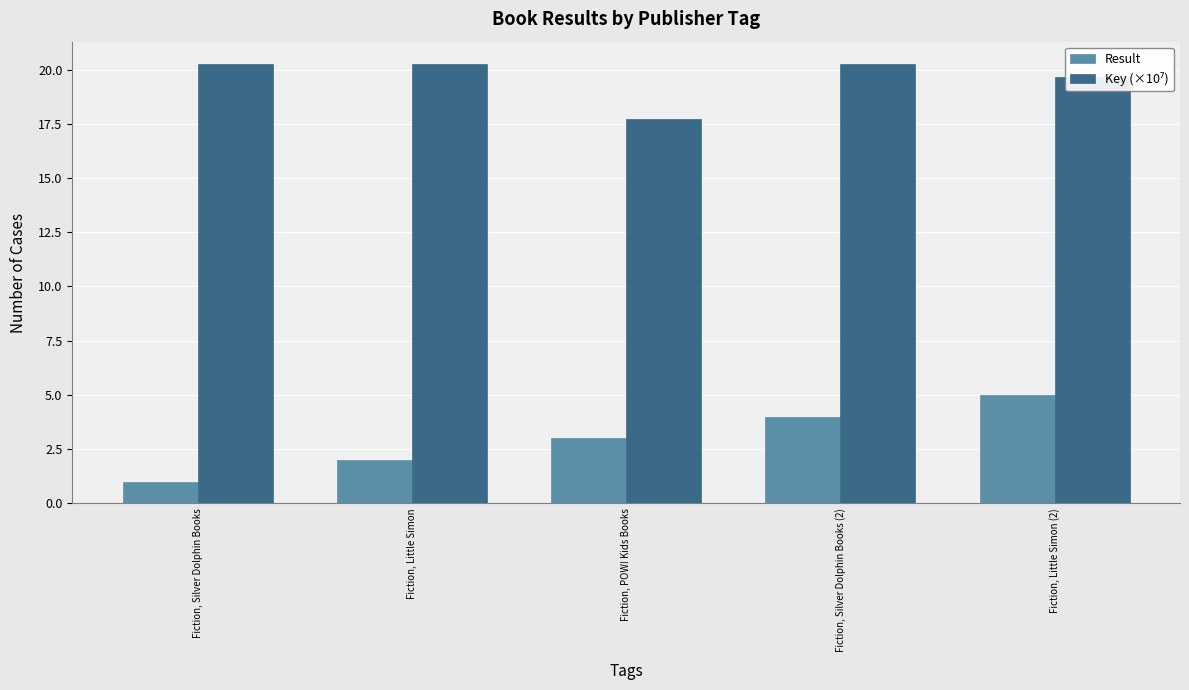

What position from the right is Fiction, Silver Dolphin Books?

5